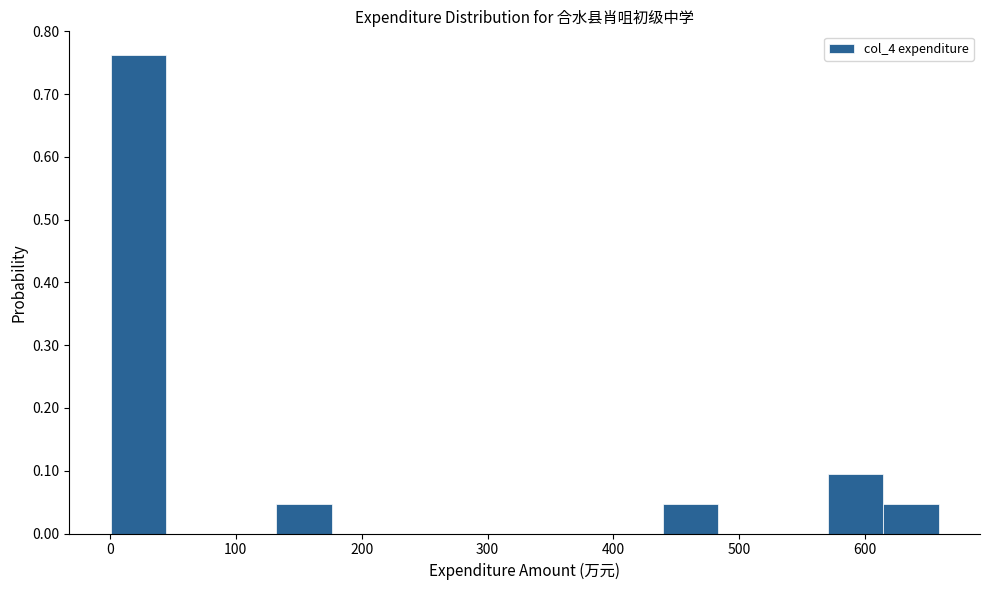

Which range on the x-axis has the tallest bar?

0 to 40